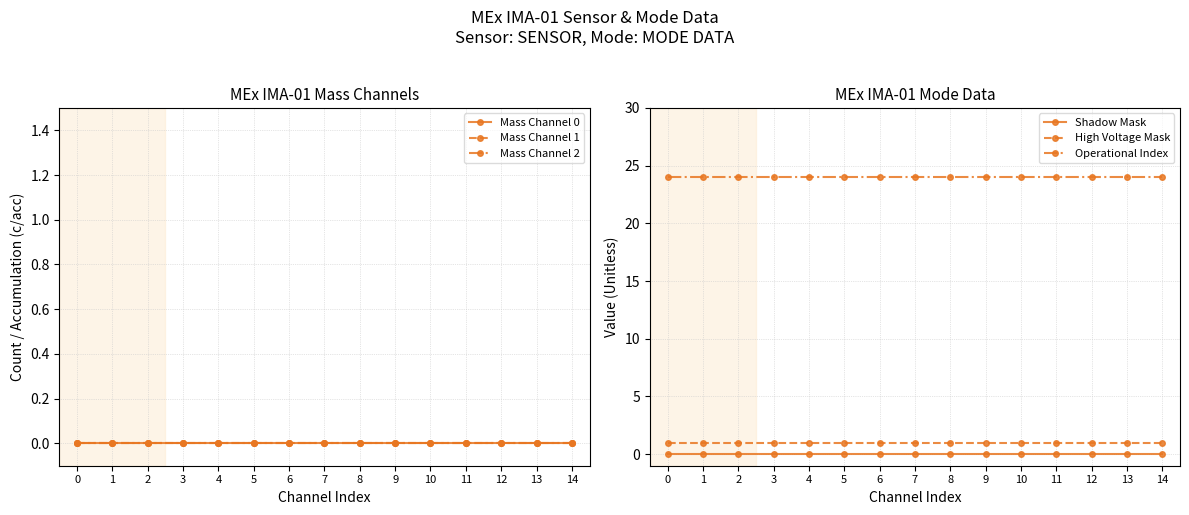

What are all the series names shown in the legend?

Mass Channel 0, Mass Channel 1, Mass Channel 2, Shadow Mask, High Voltage Mask, Operational Index